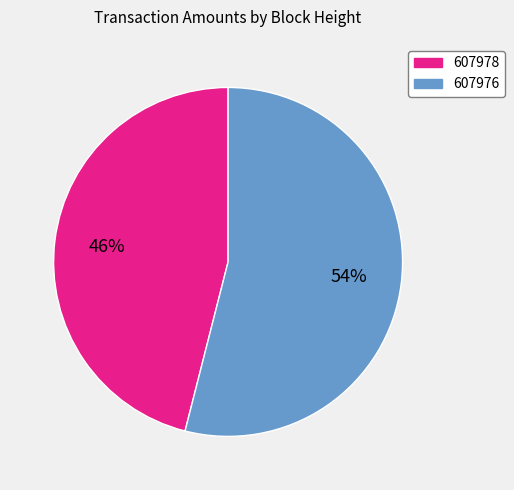

What is the majority slice?

607976